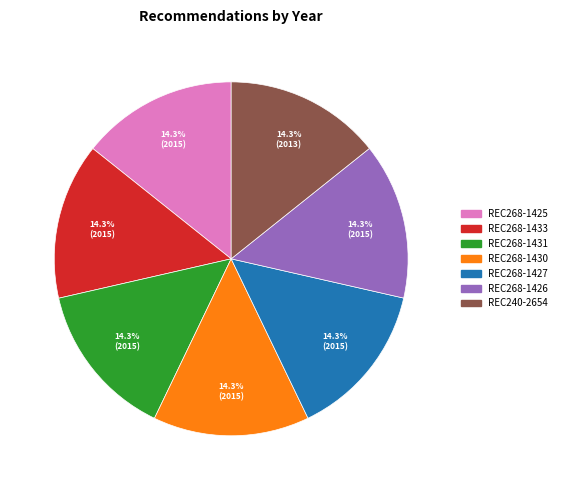

Approximately how many times larger is the value at REC268-1430 compared to REC268-1426?

1.0